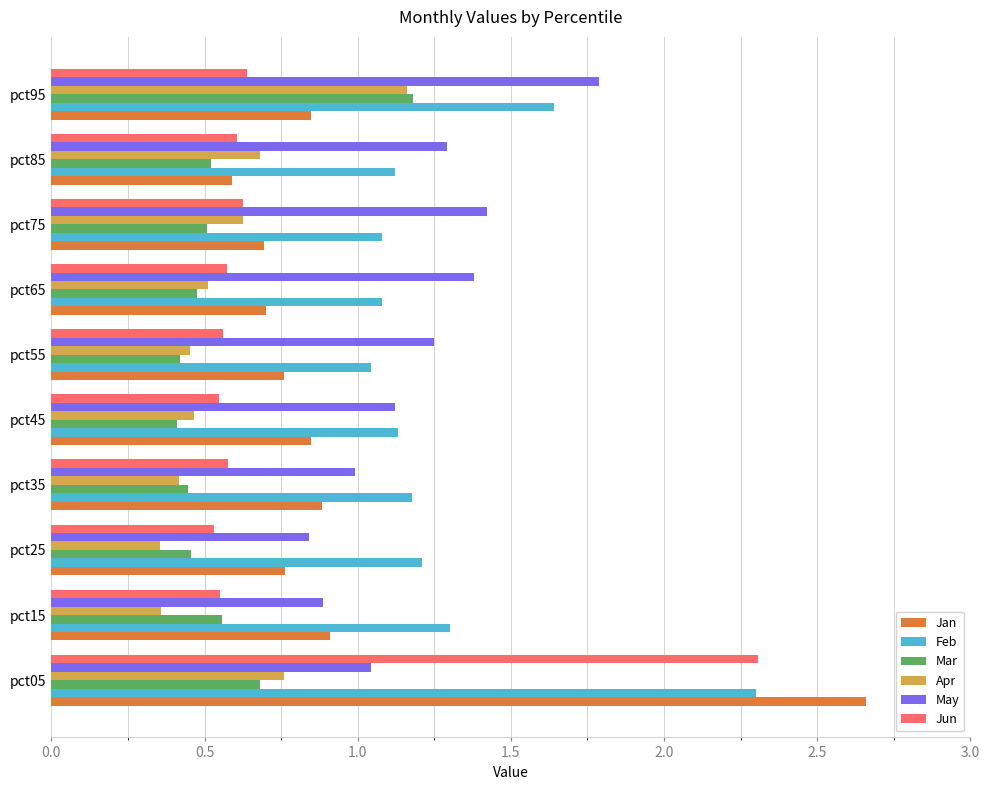

At which label does Mar reach its peak?

pct95